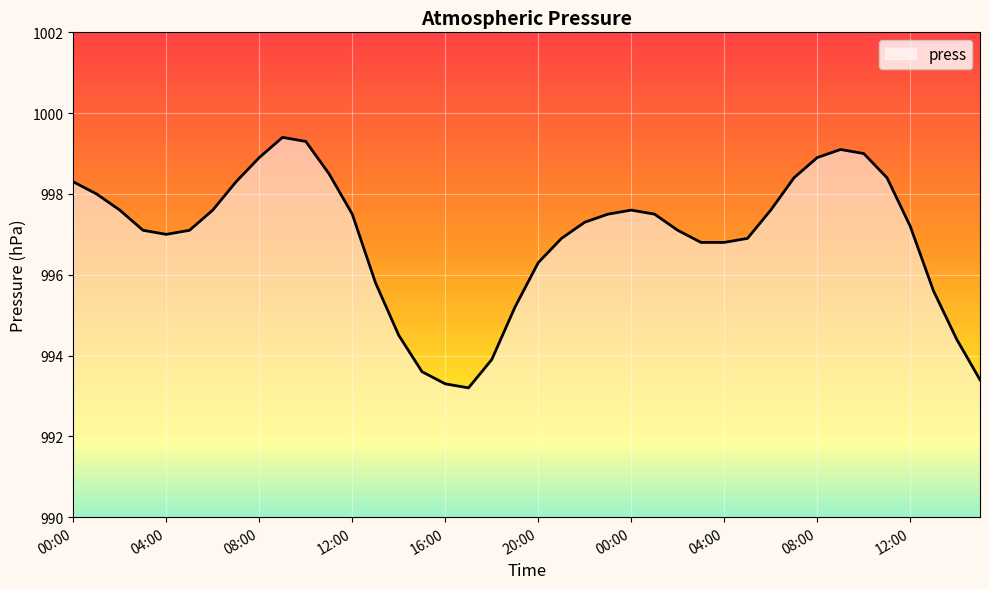

What is the difference between the maximum and minimum values?

6.2